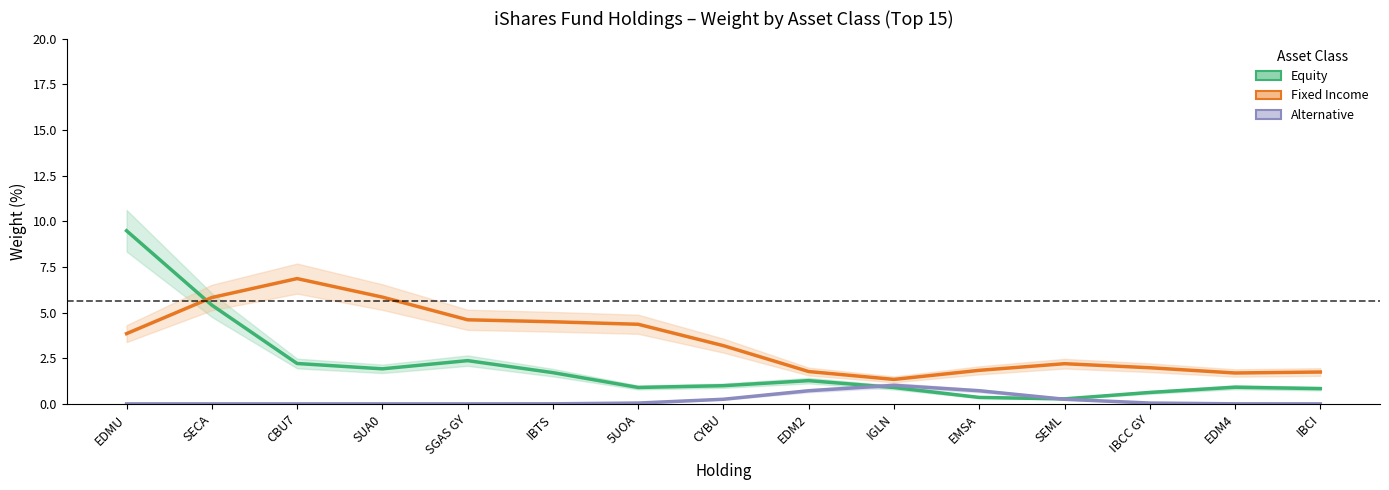

At which category does the chart reach its peak across all series?

EDMU